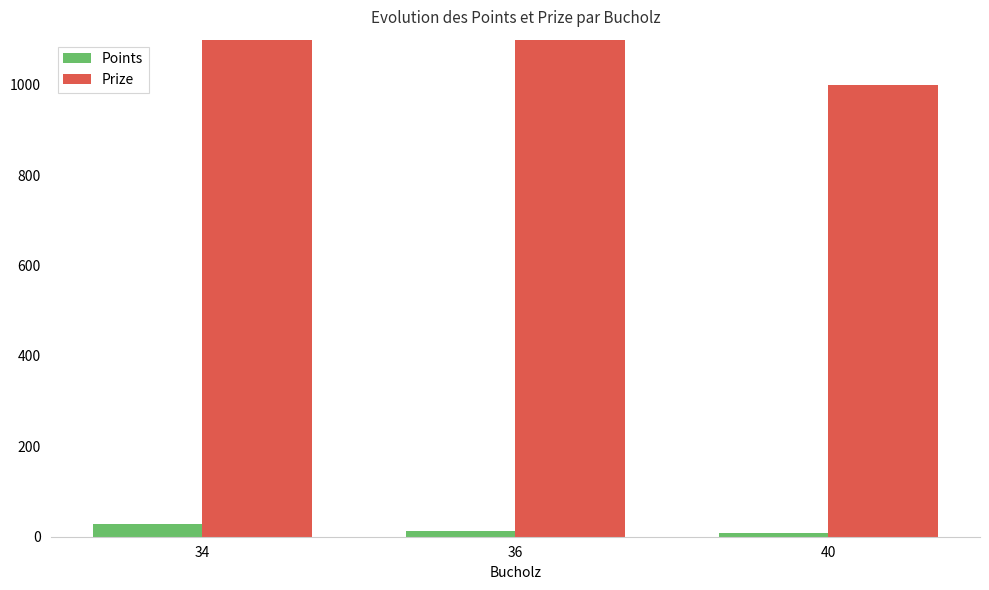

What is the value of the Prize bar at the 1st from the left?

2375